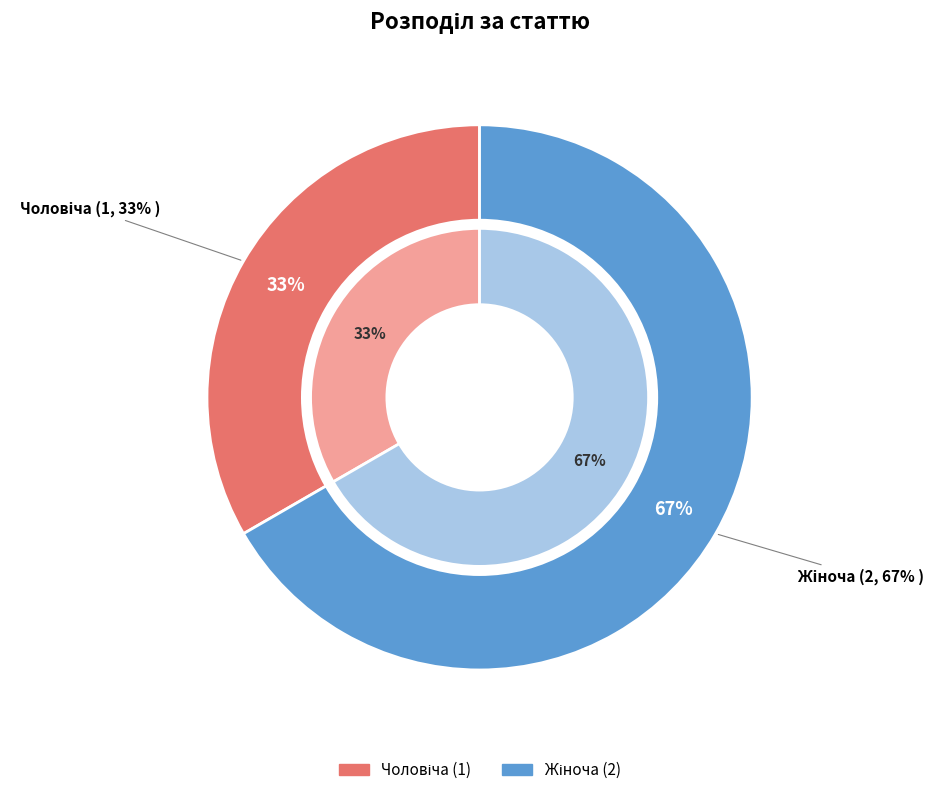

To the nearest percent, what percentage of the pie is Жіноча?

67%